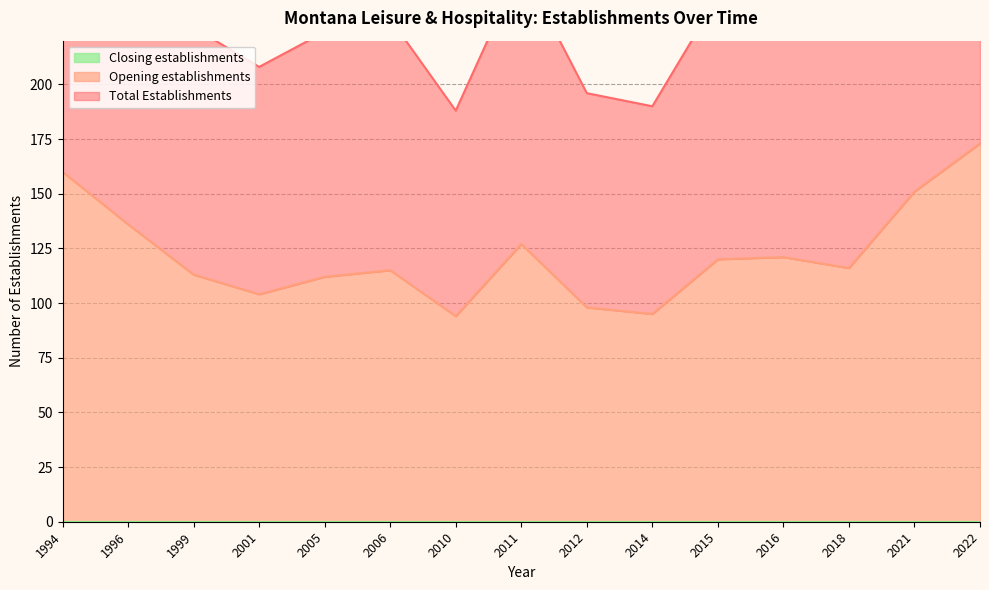

At which label is Opening establishments closest to 133?

1996